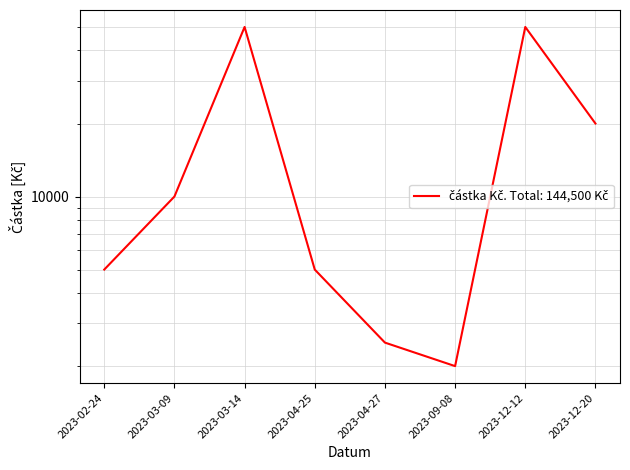

What is the difference between the maximum and second lowest values?

47500